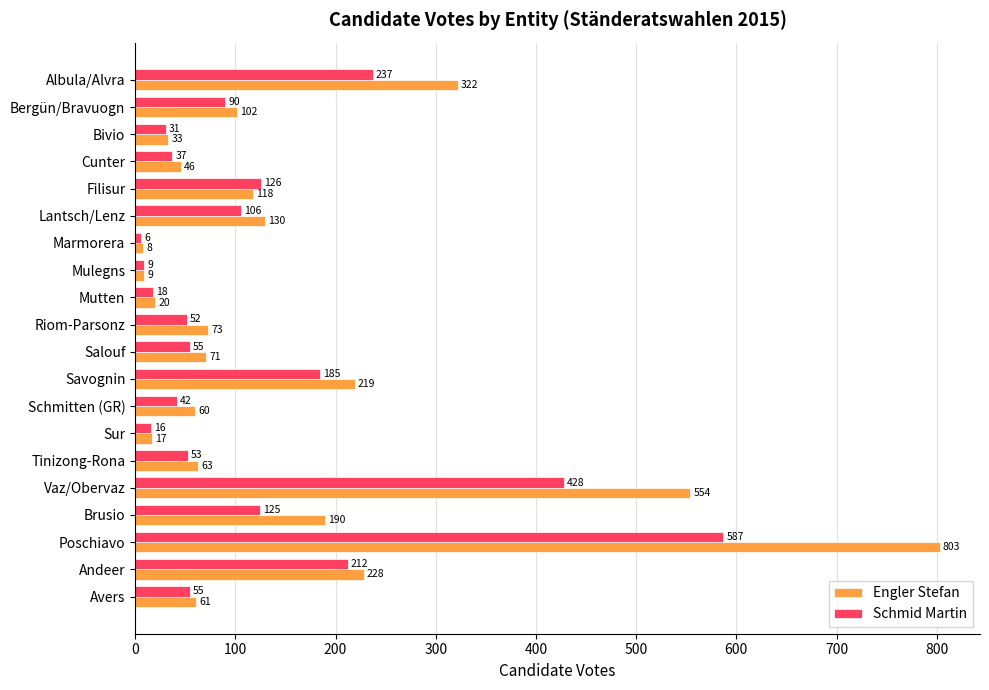

Which category has the highest value in the Schmid Martin series?

Poschiavo